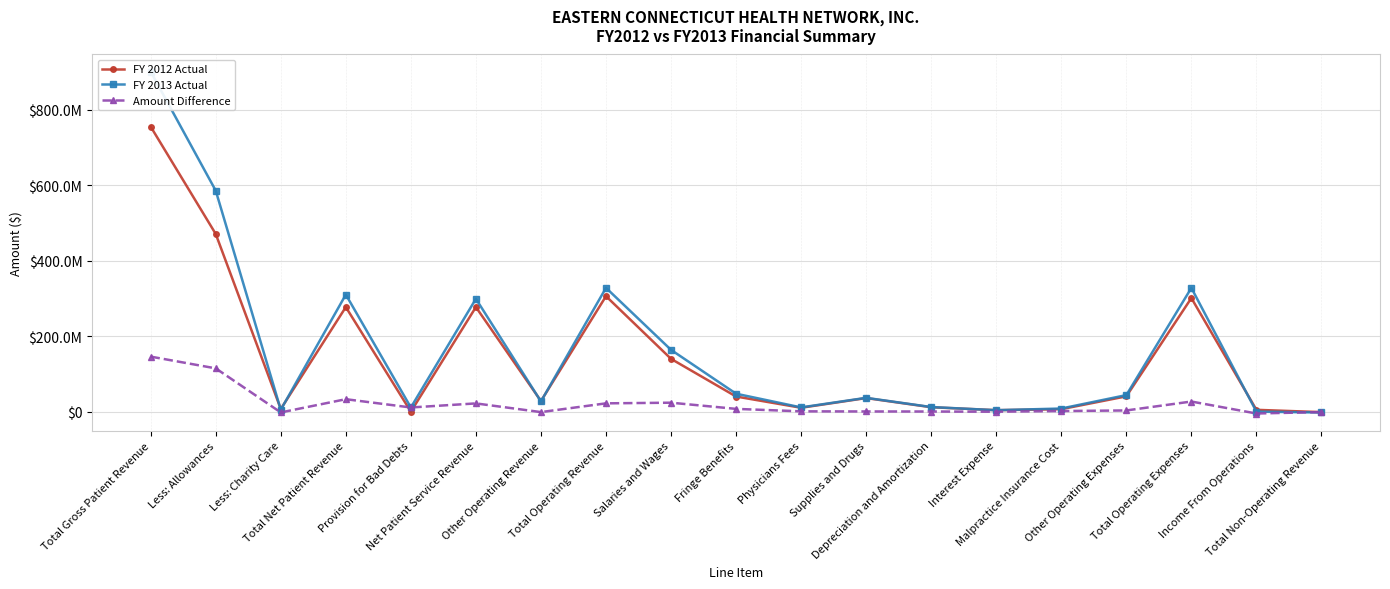

Read the FY 2012 Actual value at Total Gross Patient Revenue, to the nearest 50.

754864650